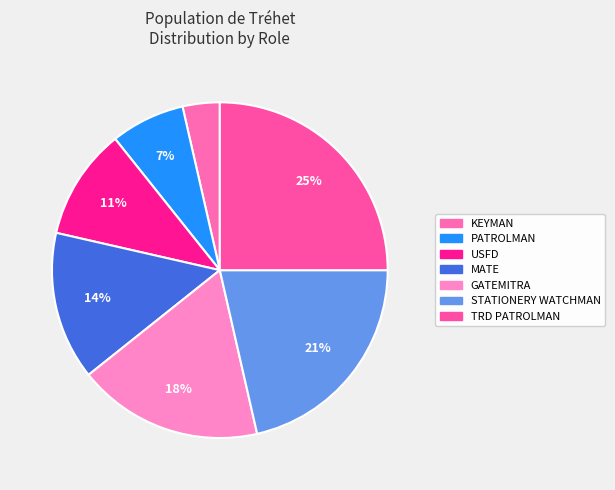

How many segments does this pie chart have?

7